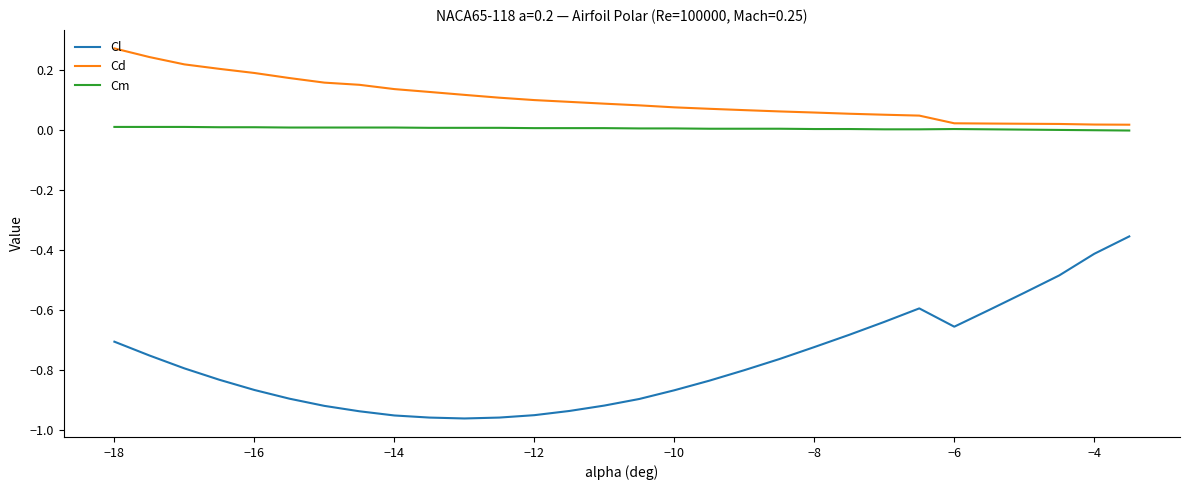

Does the chart have visible grid lines?

No